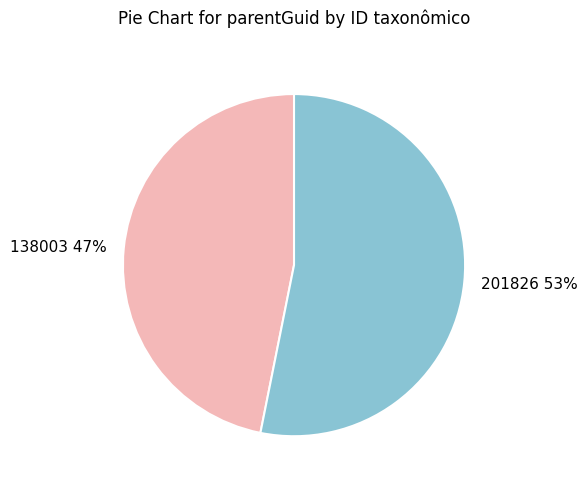

Rank the categories by value from highest to lowest.

201826, 138003